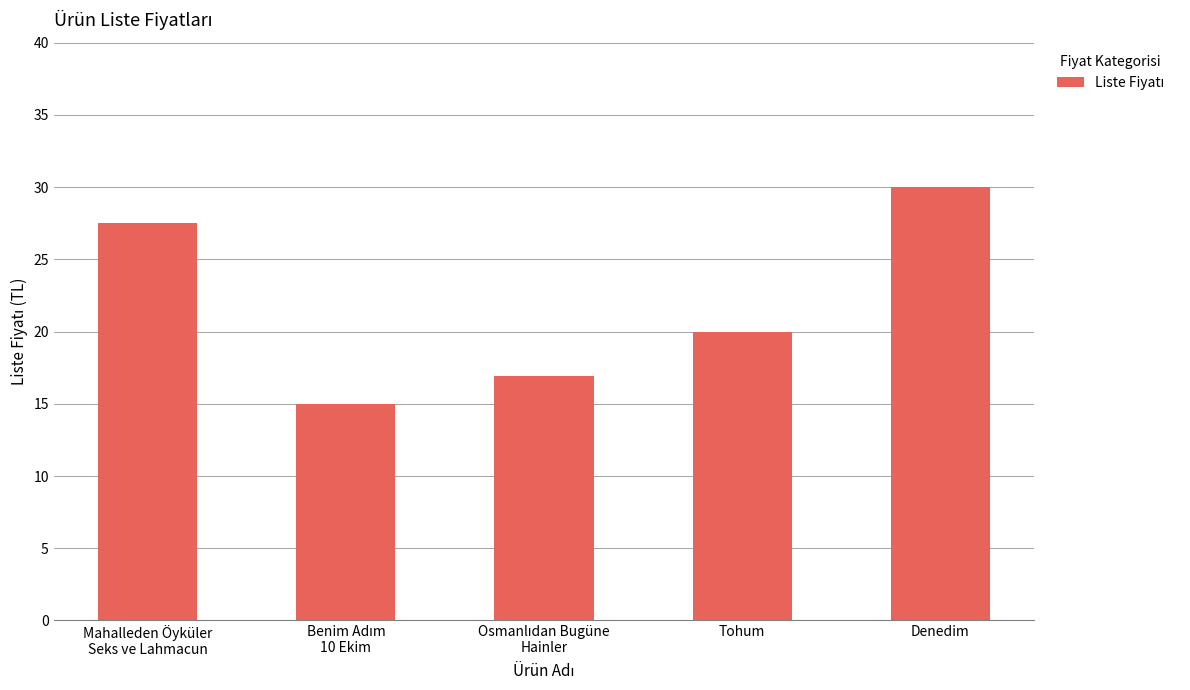

Between Tohum and Denedim, which is larger?

Denedim